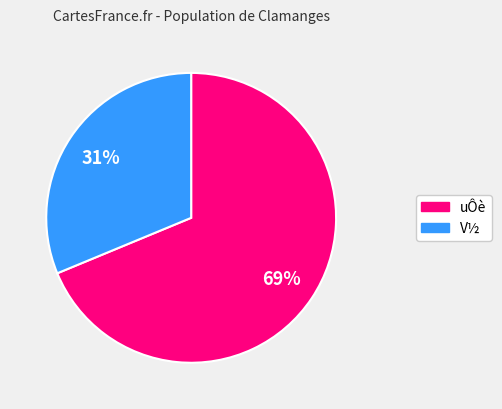

Is there a majority slice in this chart?

Yes